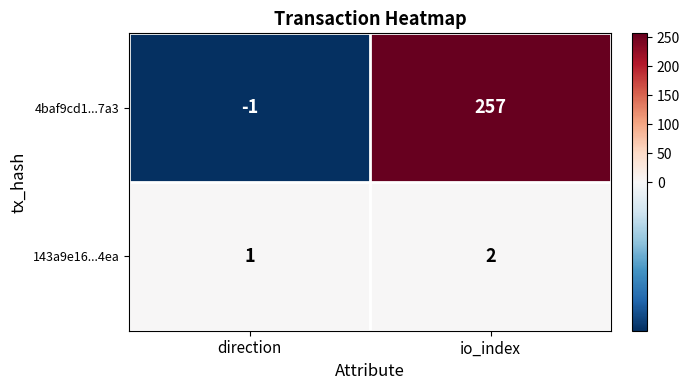

What is the difference between the maximum and minimum values in the 4baf9cd1...7a3 series?

258